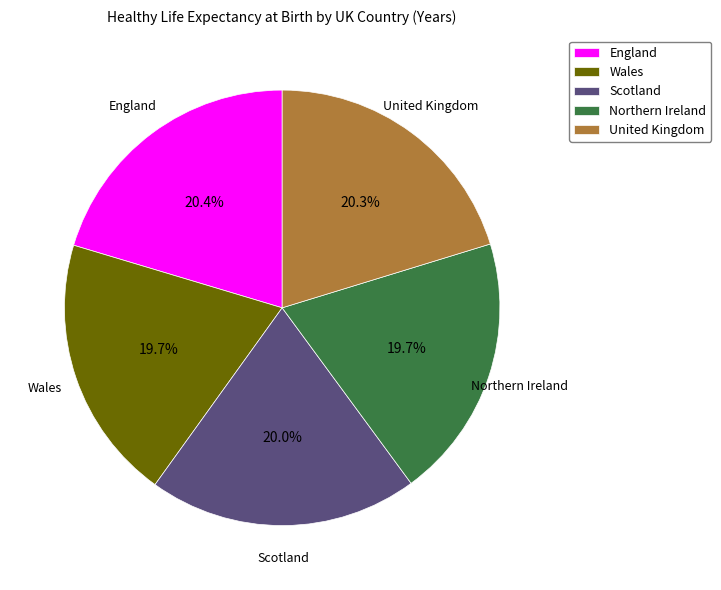

Does England represent more than half of the total?

No